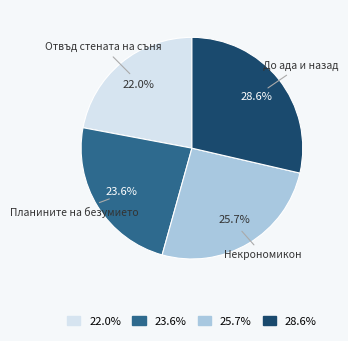

What is the smallest slice in the pie chart?

22.0%